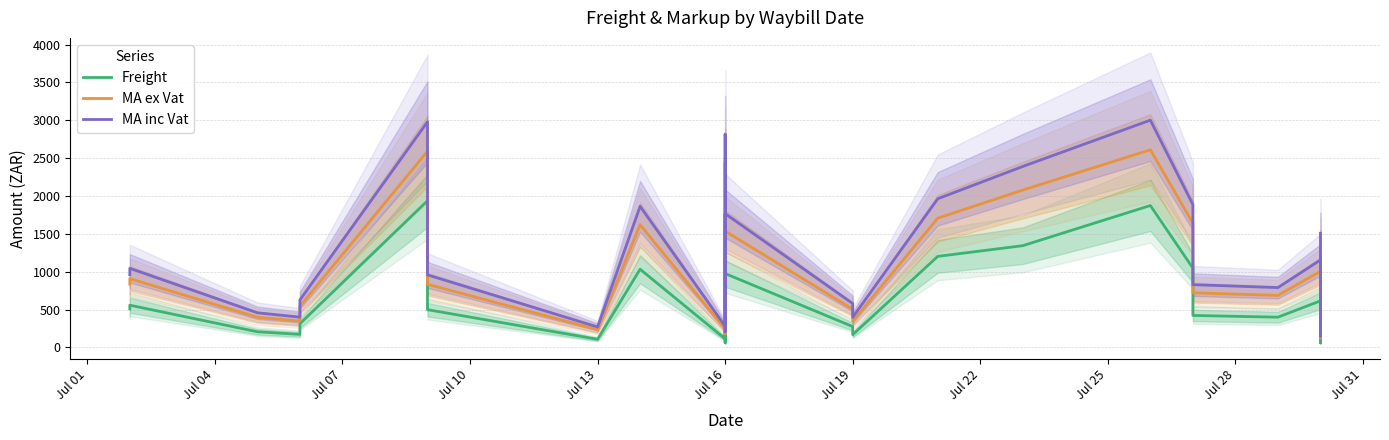

At Jul 19, list the series in order from smallest to largest.

Freight, MA ex Vat, MA inc Vat